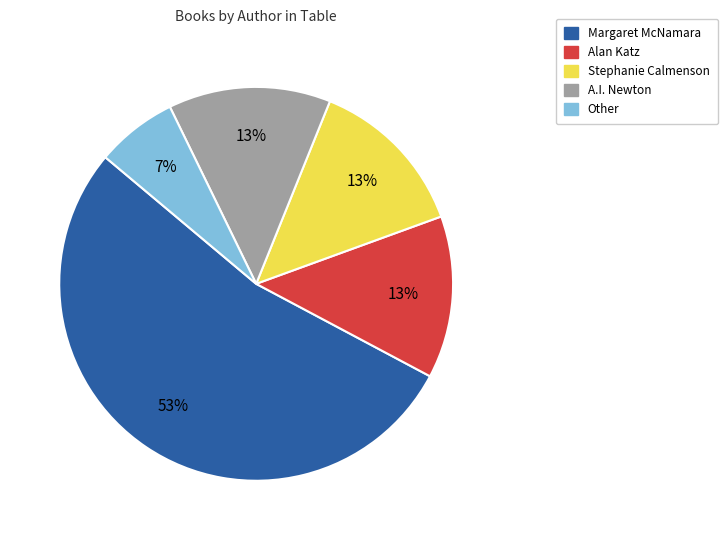

What is the smallest slice in the pie chart?

Other